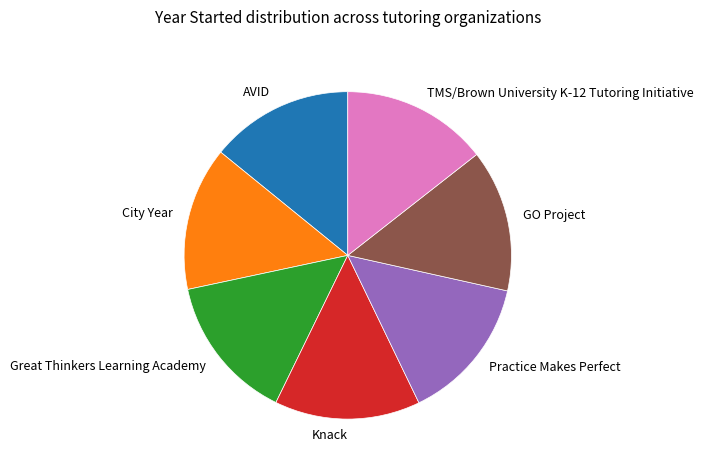

The AVID slice represents 25% of the pie. True or false?

False